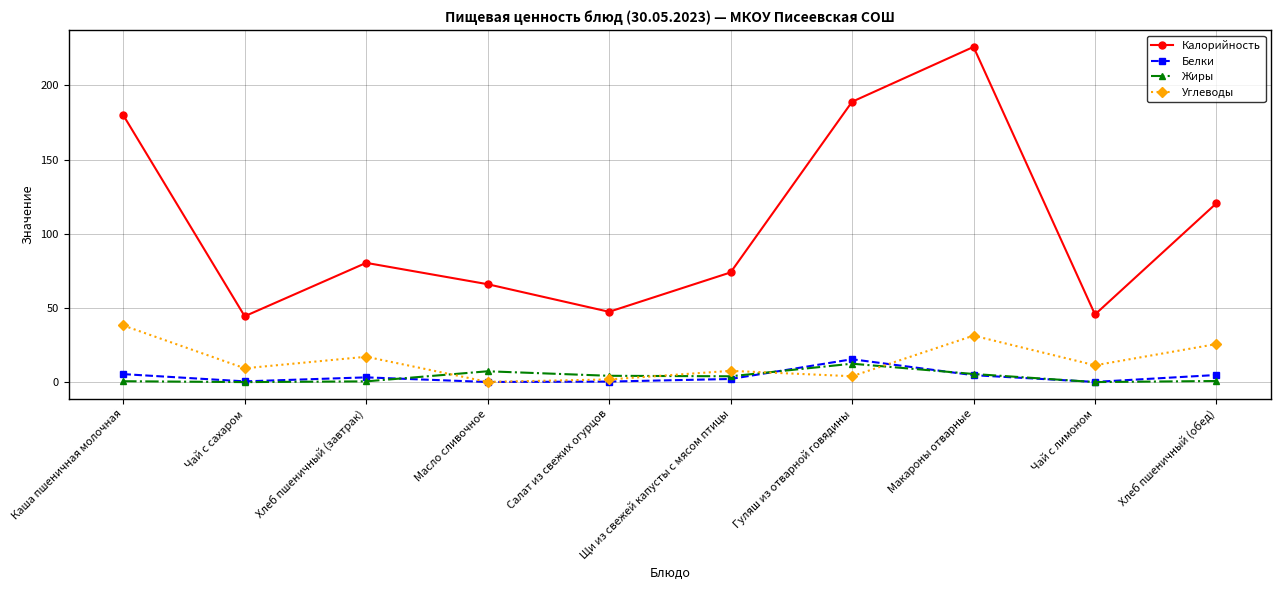

What is the maximum value shown in the chart?

226.0